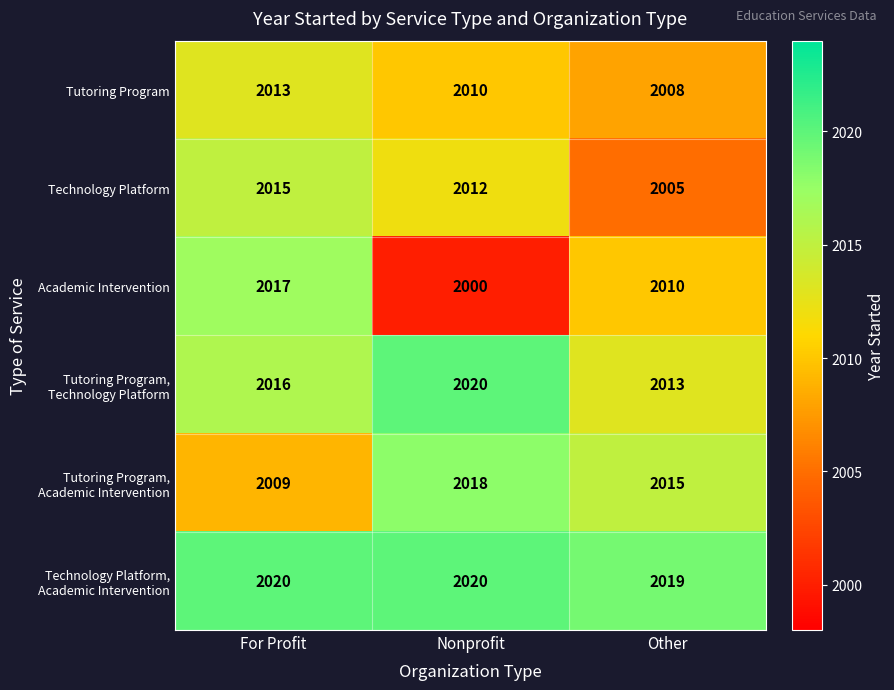

Which series has the widest spread of values?

Academic Intervention